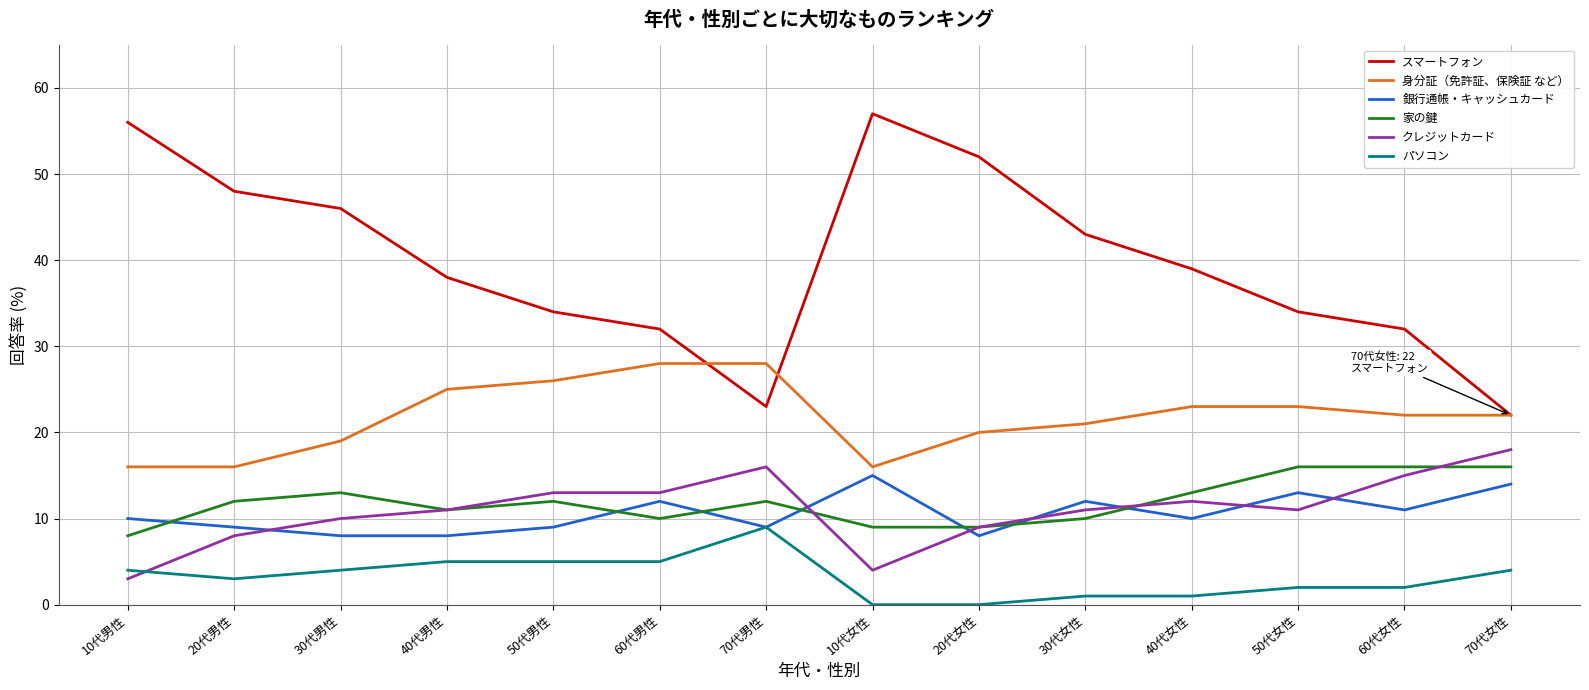

True or false: クレジットカード has a value of 11 at 30代女性.

True